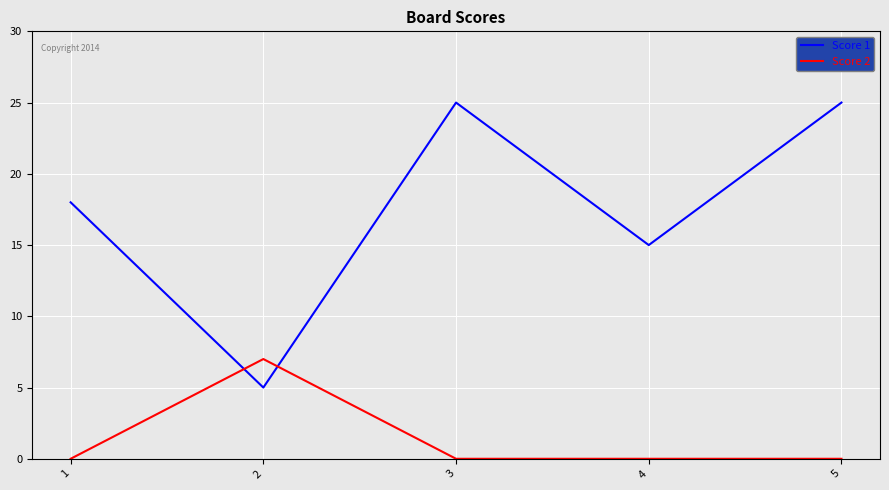

How many Score 1 values are between 15 and 25?

4